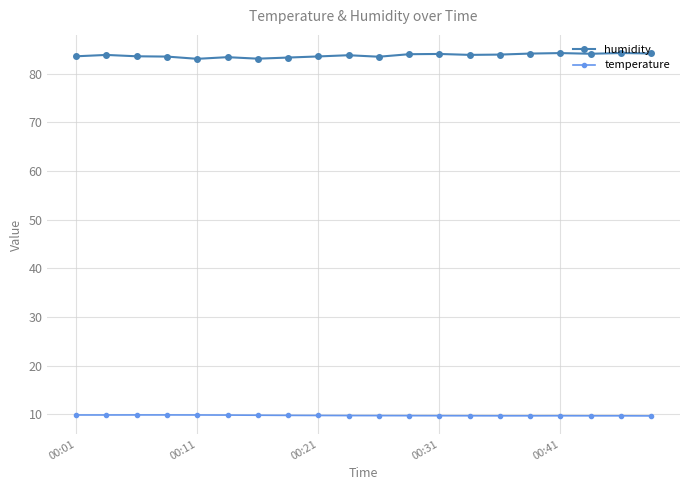

True or false: temperature and humidity cross at least once.

False